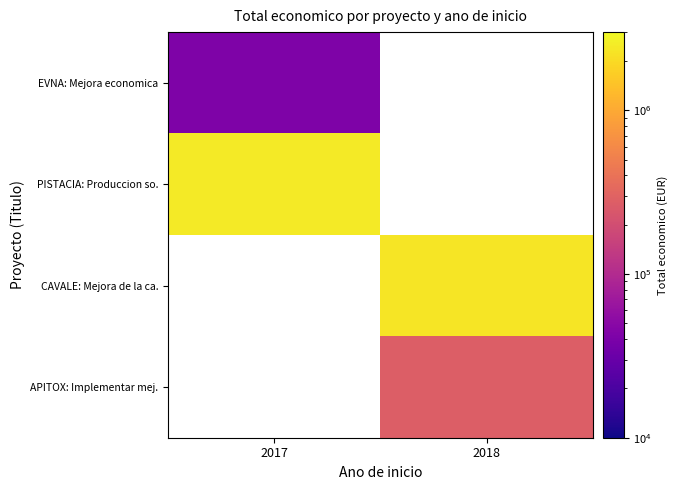

How many values in CAVALE: Mejora de la ca. are above zero?

1